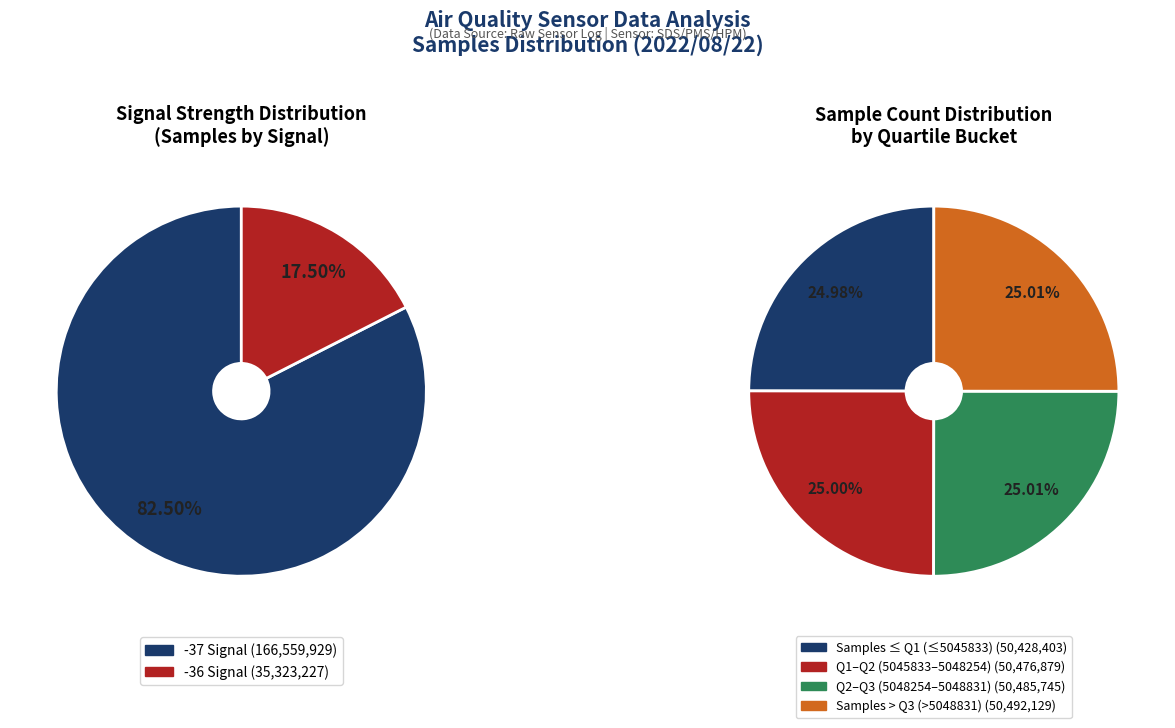

Does any single category account for the majority?

No